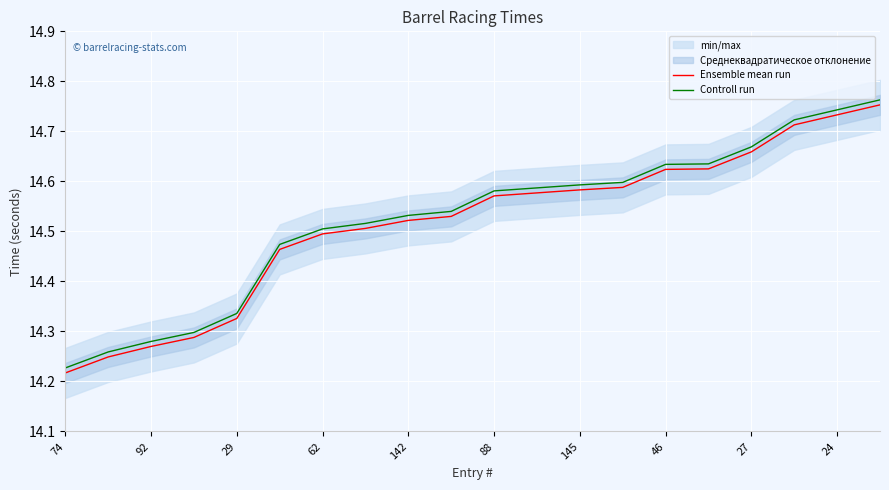

Which series has the largest range (max minus min)?

Ensemble mean run